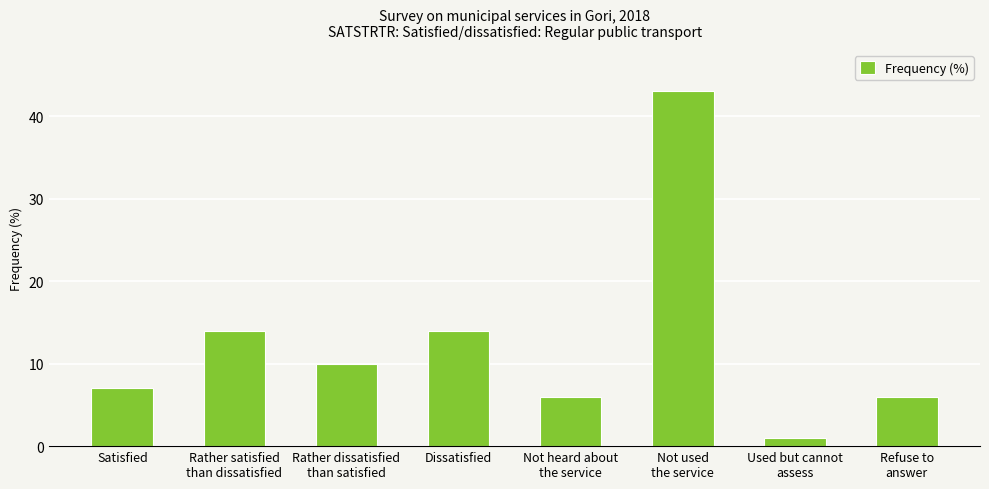

What is the minimum value shown in the chart?

1